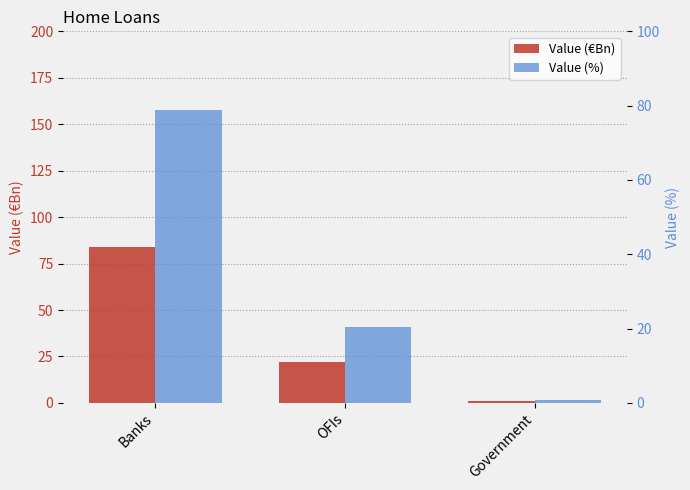

How many groups of bars are there?

3